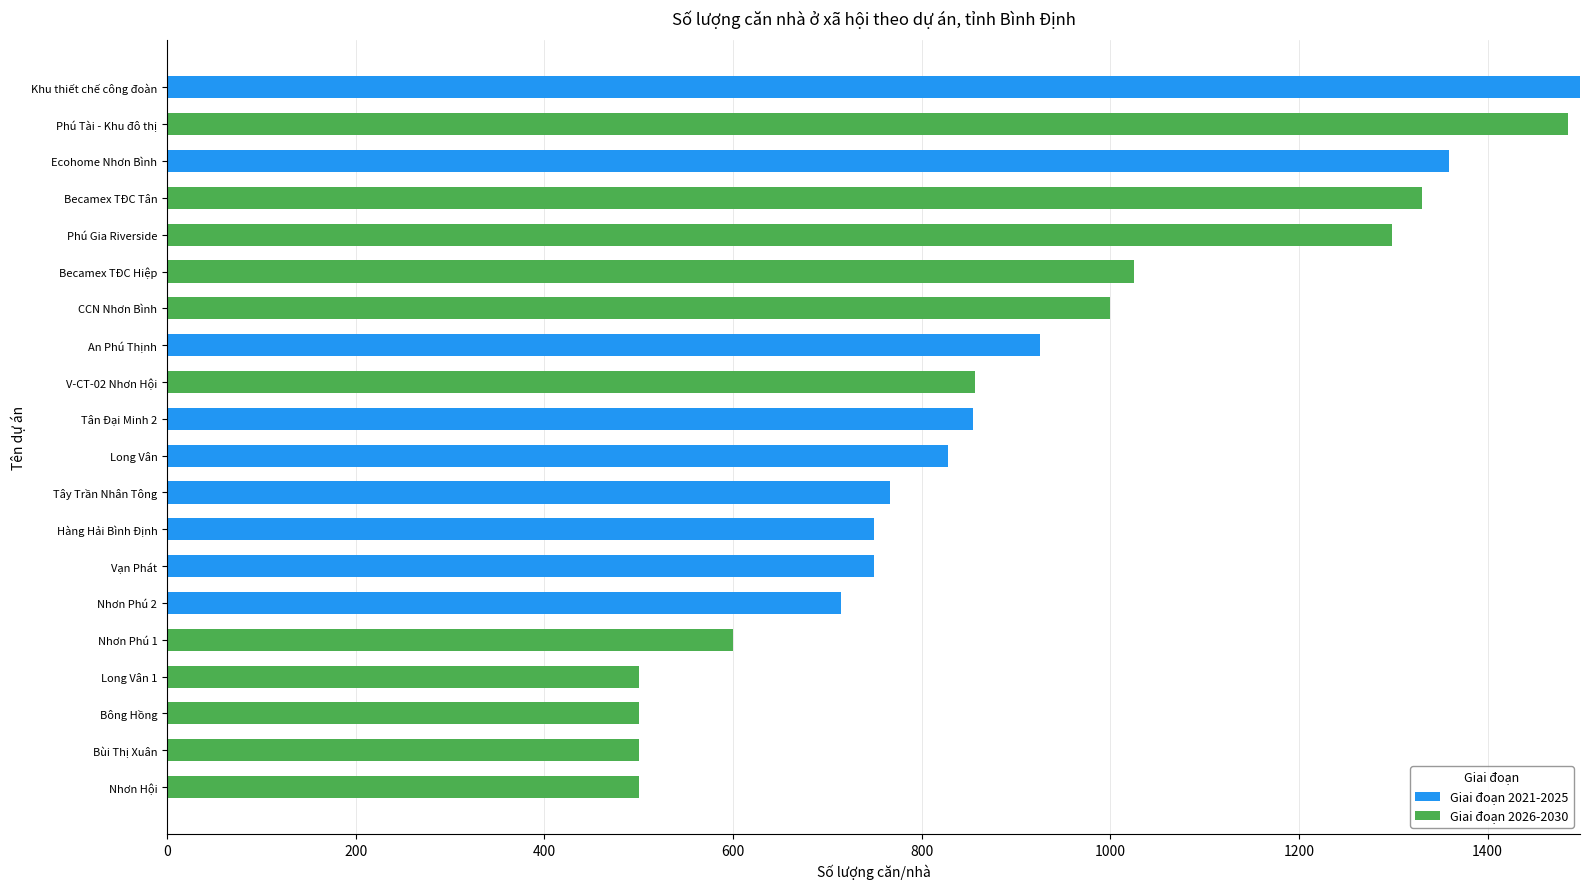

What is the average value of the Giai đoạn 2021-2025 series?

422